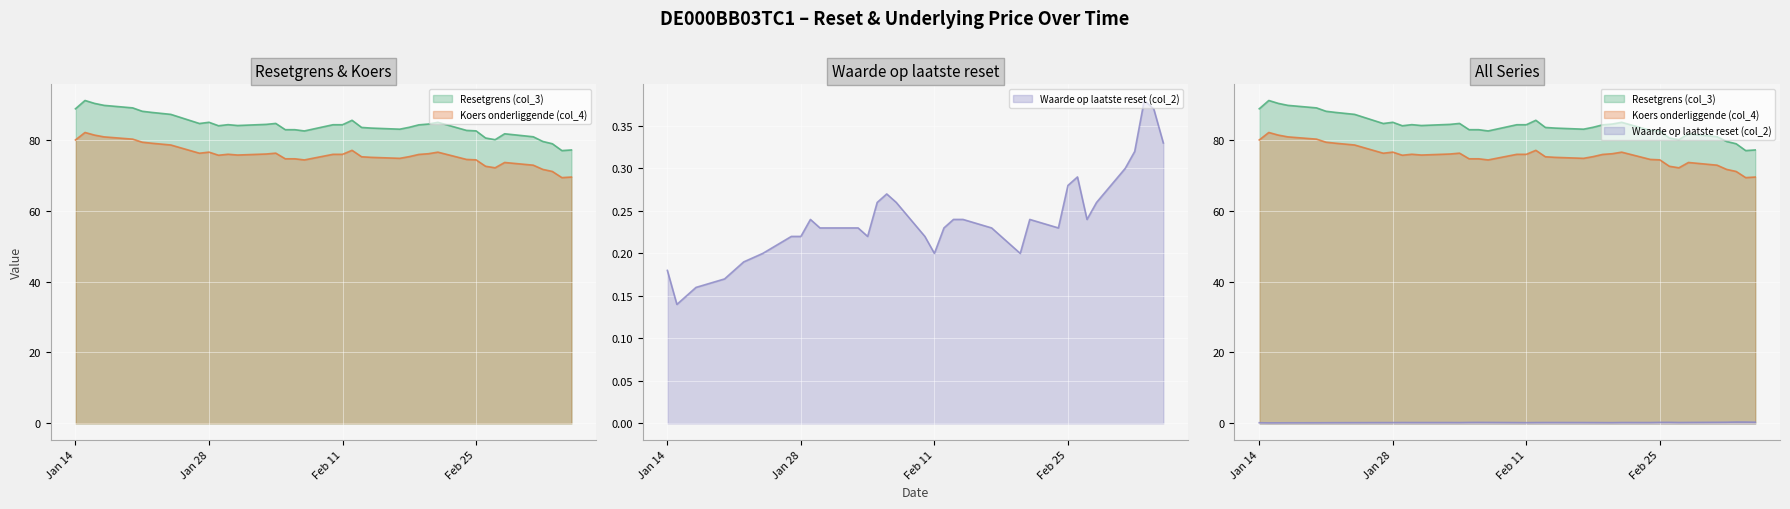

List the labels in order of Waarde op laatste reset (col_2) value, smallest first.

2025-01-15, 2025-01-16, 2025-01-17, 2025-01-20, 2025-01-21, 2025-01-14, 2025-01-22, 2025-02-20, 2025-02-11, 2025-01-24, 2025-02-19, 2025-02-18, 2025-02-10, 2025-02-04, 2025-01-28, 2025-01-27, 2025-02-24, 2025-02-17, 2025-02-12, 2025-02-03, 2025-01-31, 2025-01-30, 2025-02-27, 2025-02-21, 2025-02-14, 2025-02-13, 2025-01-29, 2025-02-28, 2025-02-07, 2025-02-05, 2025-02-06, 2025-02-25, 2025-02-26, 2025-03-03, 2025-03-04, 2025-03-07, 2025-03-06, 2025-03-05